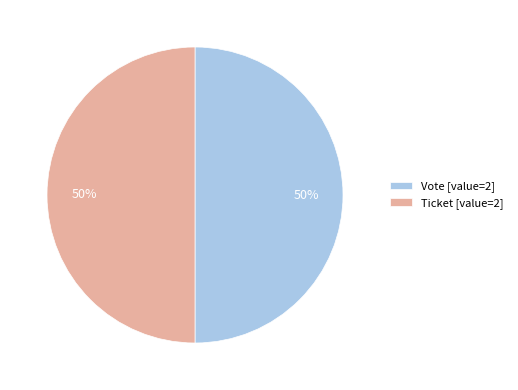

Do Vote [value=2] and Ticket [value=2] together represent more than half of the pie?

Yes